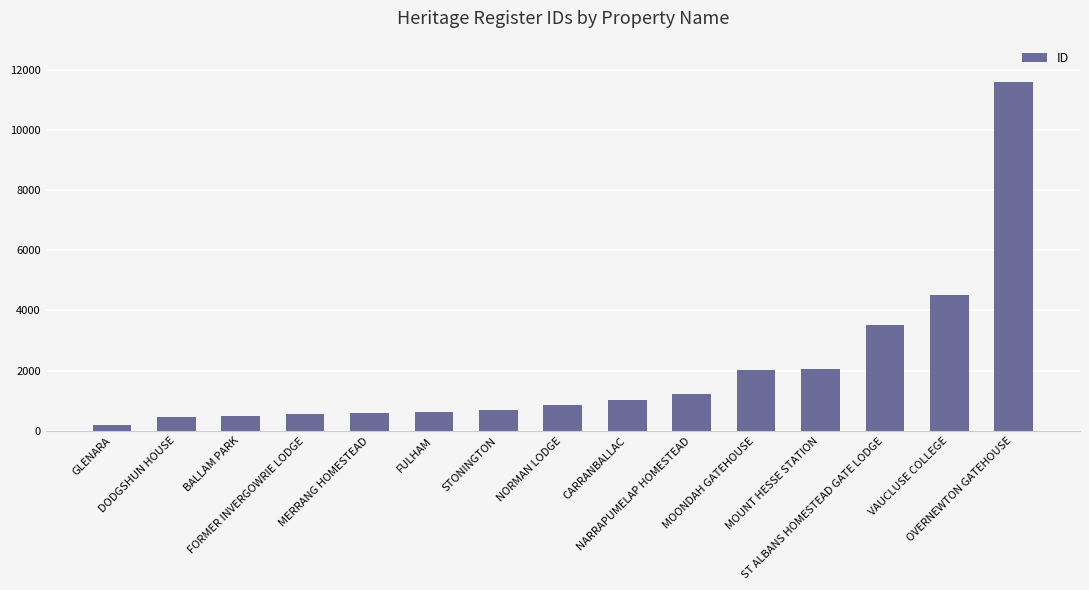

What is the difference between the maximum and minimum values?

11404